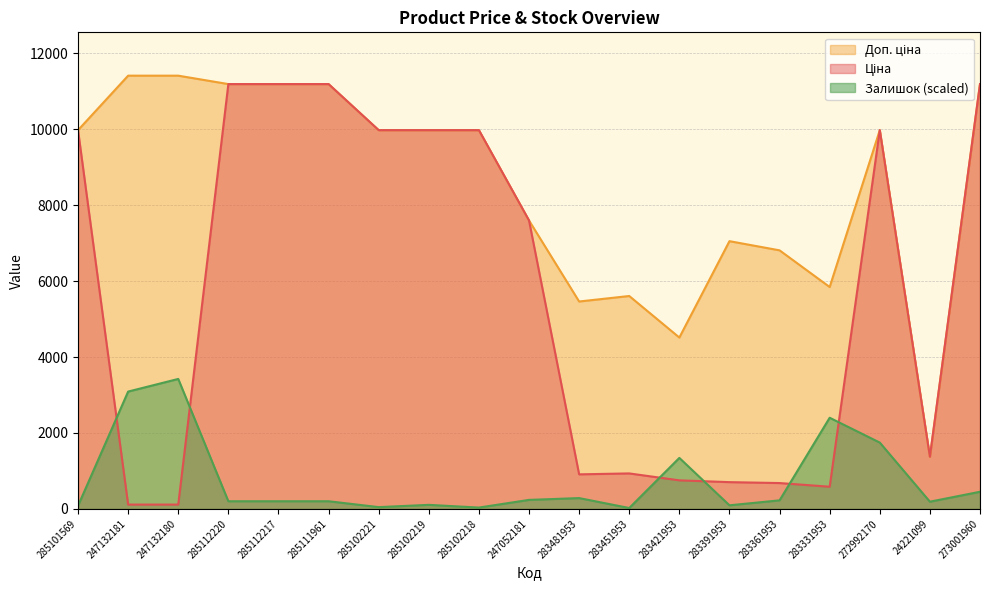

True or false: Доп. ціна and Ціна intersect in this chart.

False